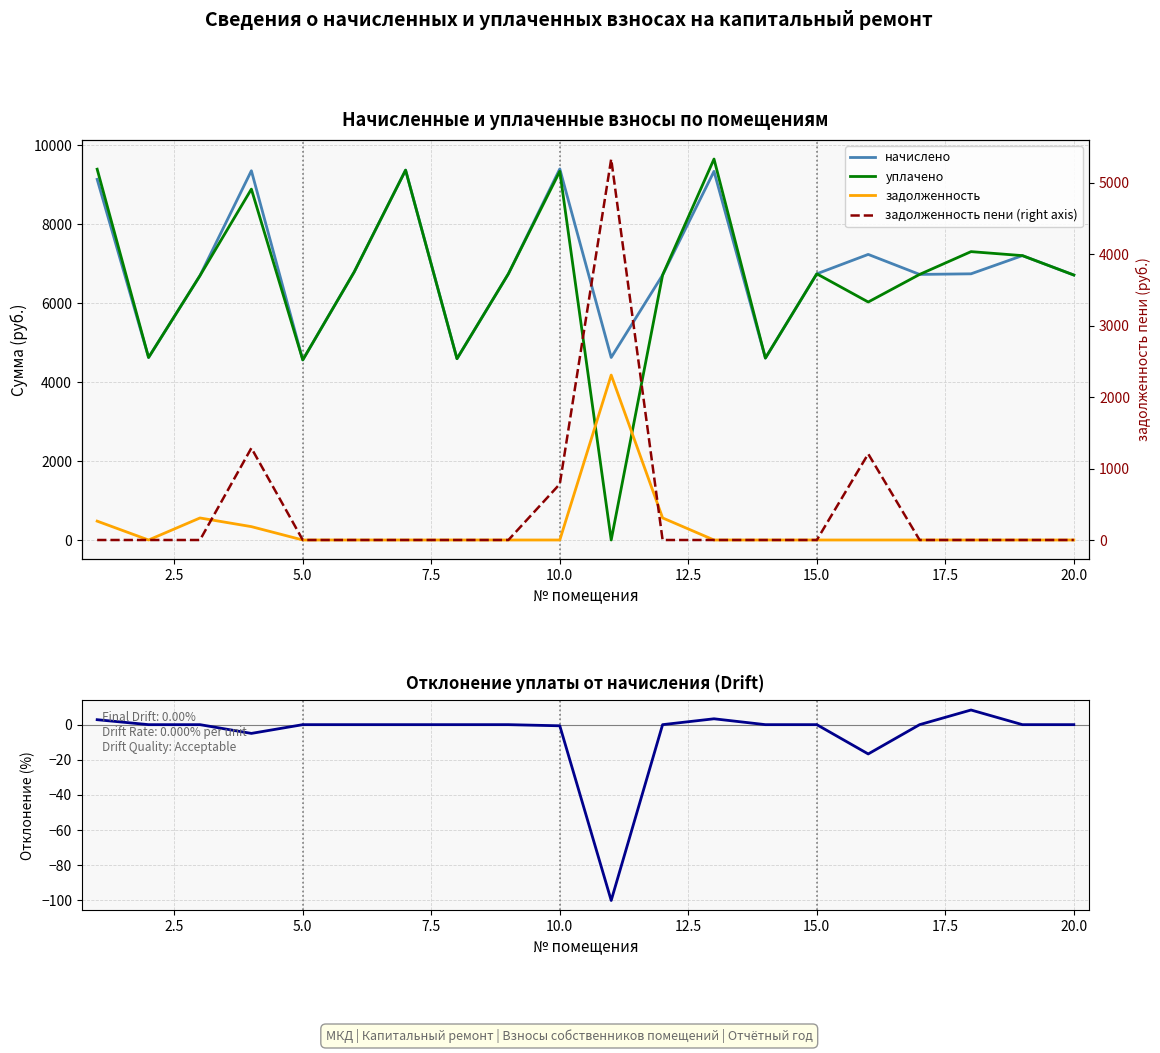

What is the difference between the maximum and minimum values in the отклонение уплаты (%) series?

108.3